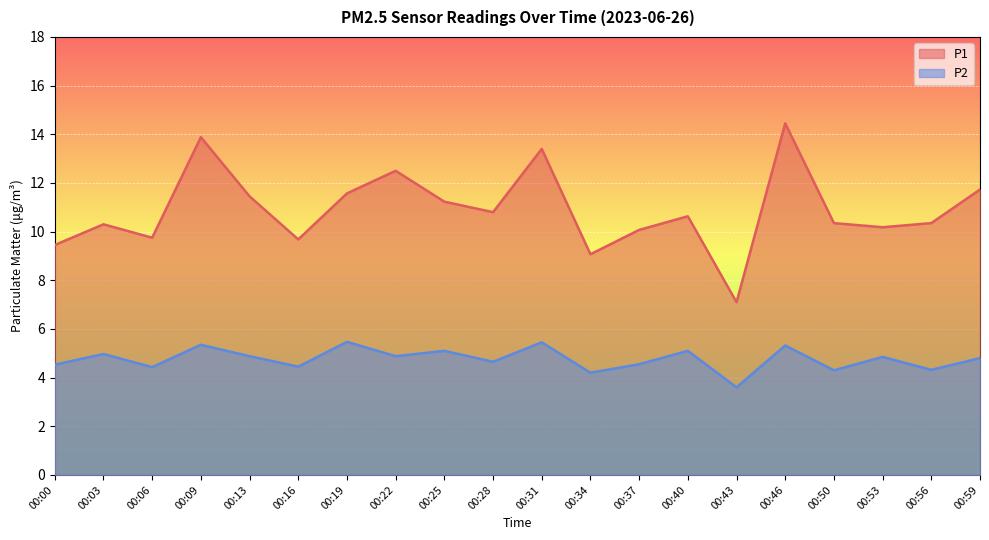

Read the P1 value at 00:31.

13.4